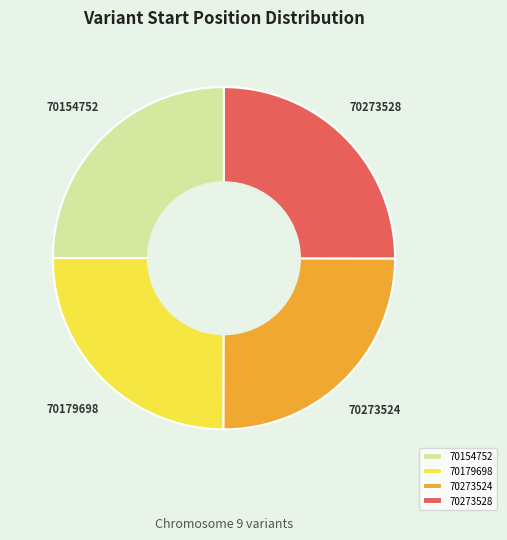

What is the ratio of the value at 70273524 to the value at 70154752?

1.0